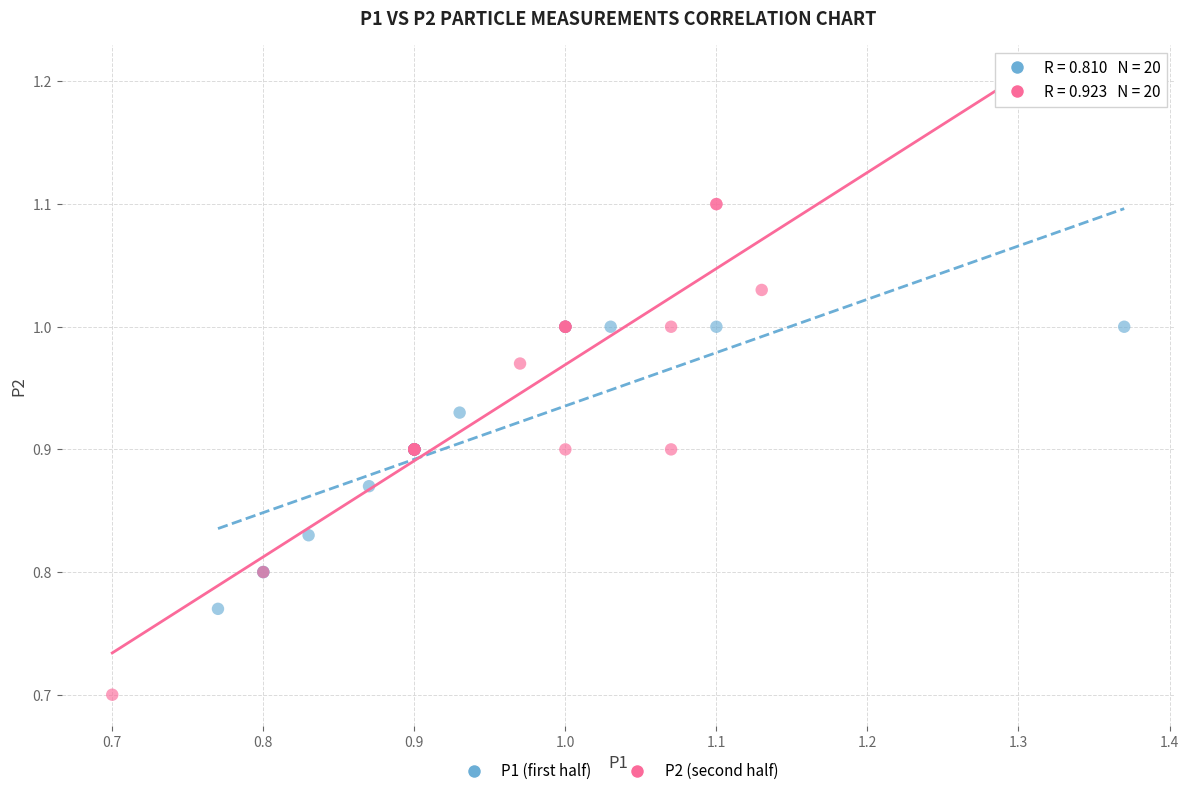

Which series has the largest Y range (max minus min)?

P2 (second half)